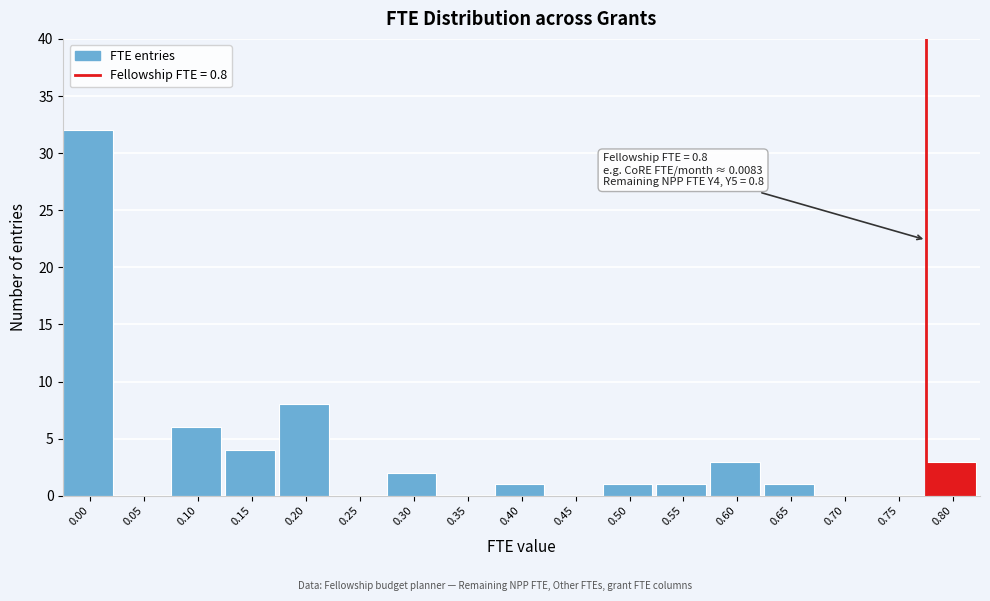

Reading right to left, extract all data points from this chart.

0.80=3	0.75=0	0.70=0	0.65=1	0.60=3	0.55=1	0.50=1	0.45=0	0.40=1	0.35=0	0.30=2	0.25=0	0.20=8	0.15=4	0.10=6	0.05=0	0.00=32